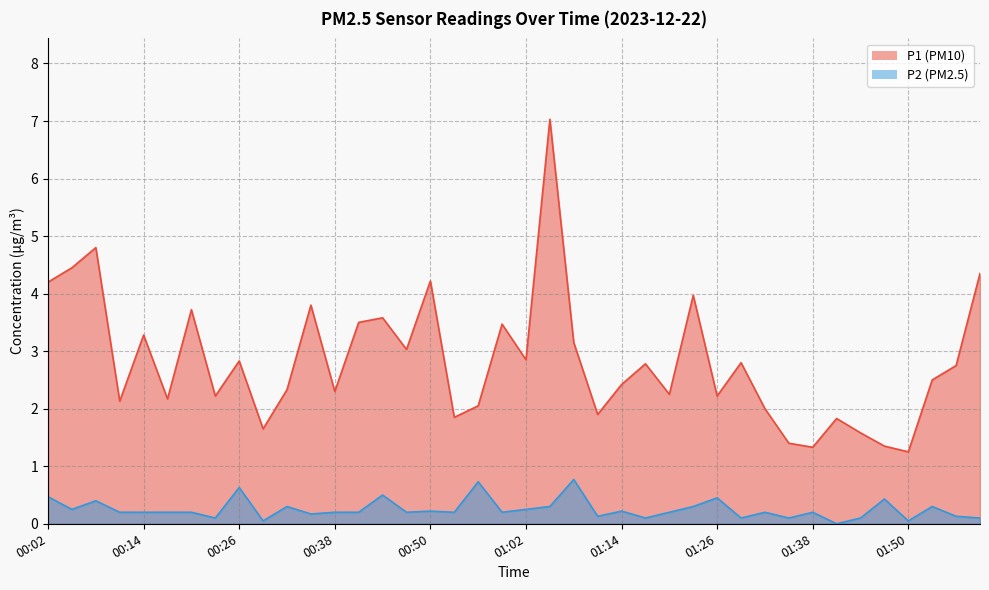

Where is P1 nearest to the value 4?

01:23